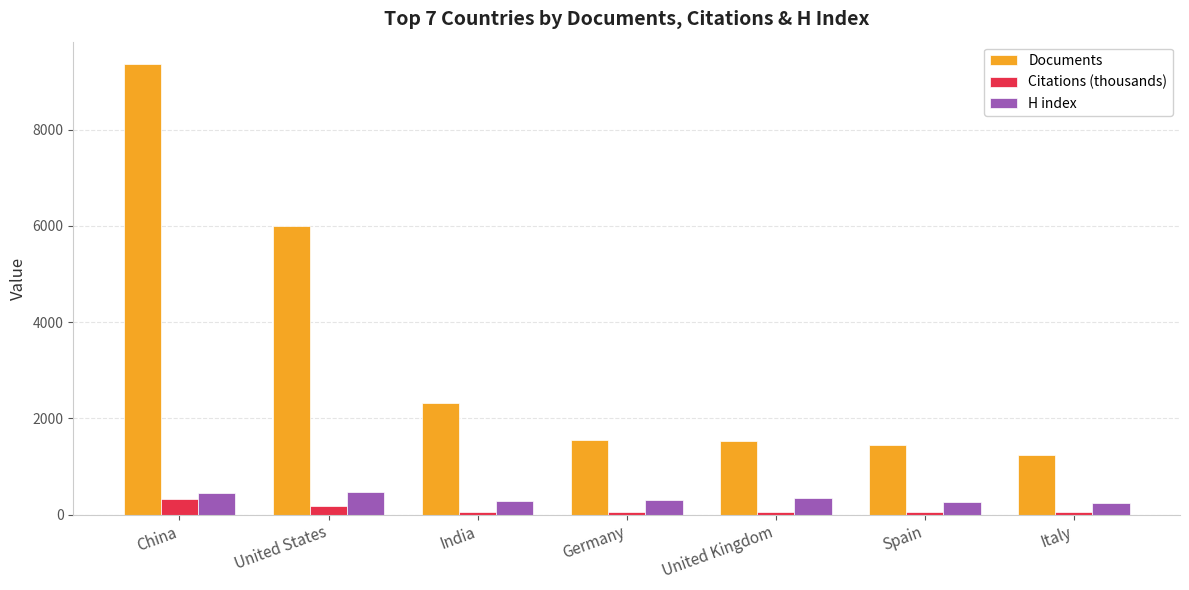

Is the value of Citations (thousands) at Germany greater than the value of H index at China?

No